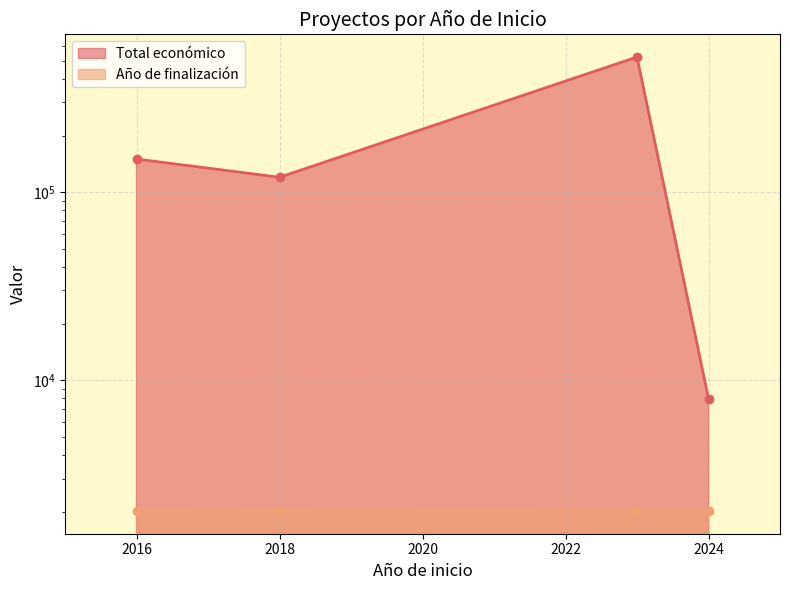

What is the minimum value shown in the chart?

2016